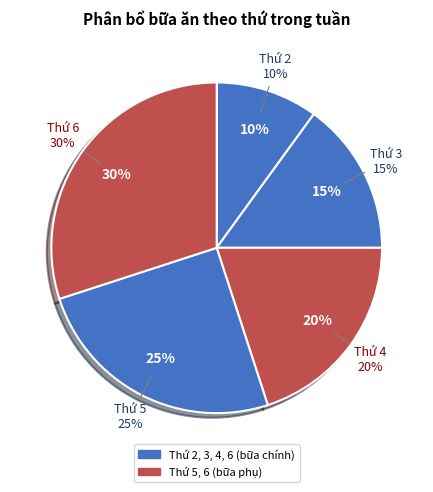

What percentage is the Thứ 2 slice, to the nearest percent?

10%